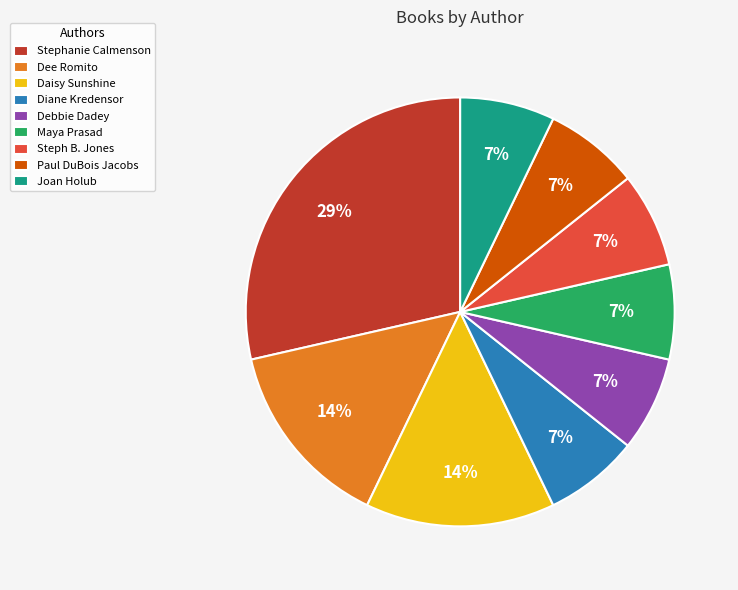

Approximately how many times larger is the value at Dee Romito compared to Steph B. Jones?

2.0